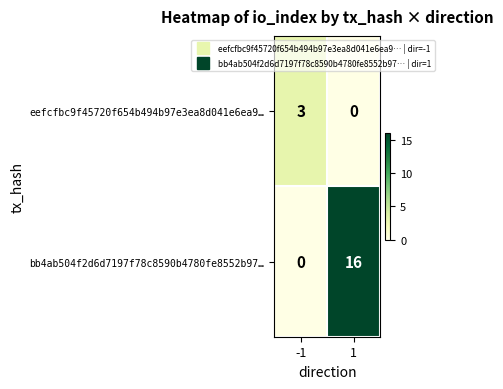

What is the maximum value for eefcfbc9f45720f654b494b97e3ea8d041e6ea9…?

3